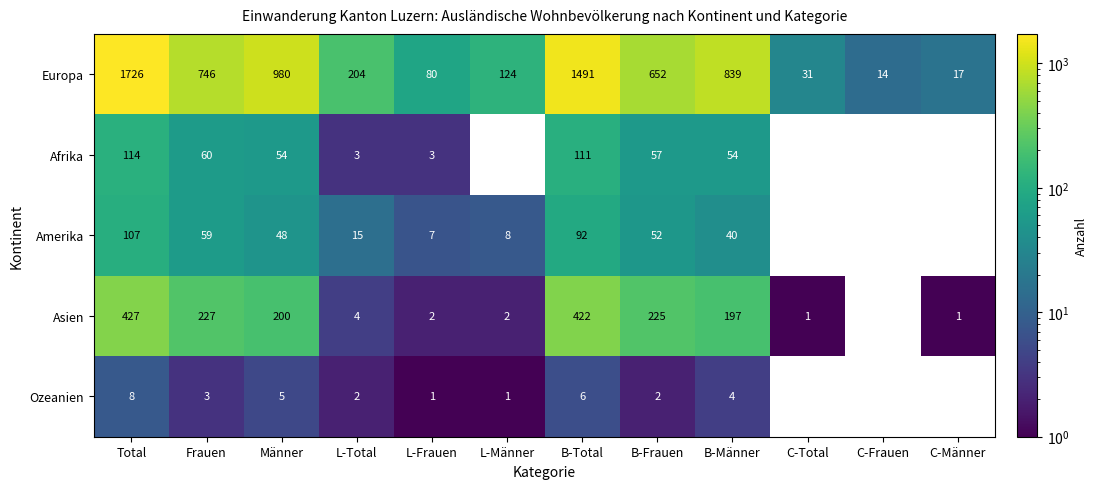

What is the difference between the highest and lowest values at L-Total?

202